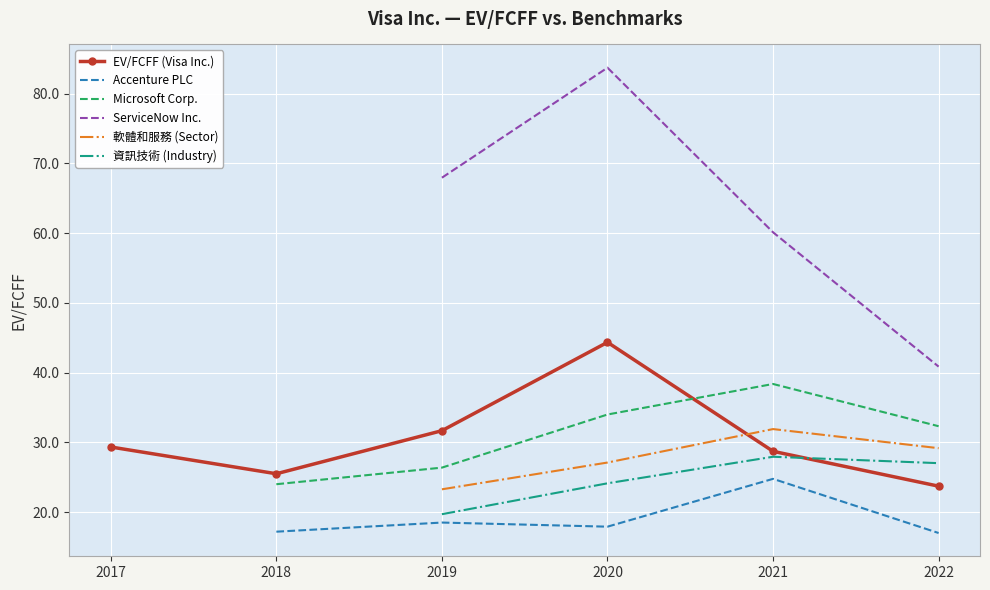

Is it true that ServiceNow Inc. equals 83.7 at 2020?

True